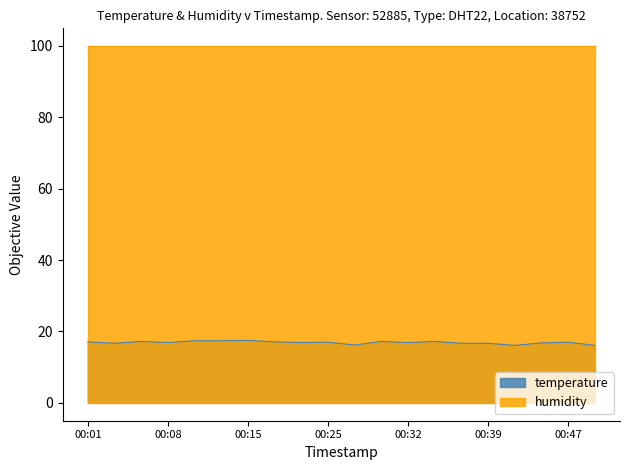

Where is the first local minimum?

2023-08-17T00:03:27